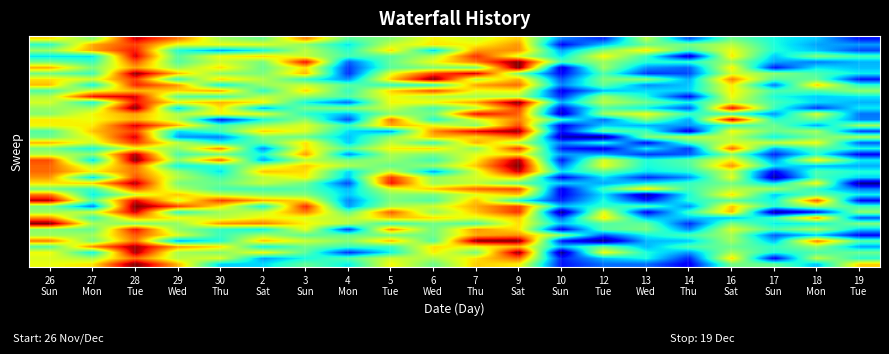

At how many categories does at least one series exceed 12?

20